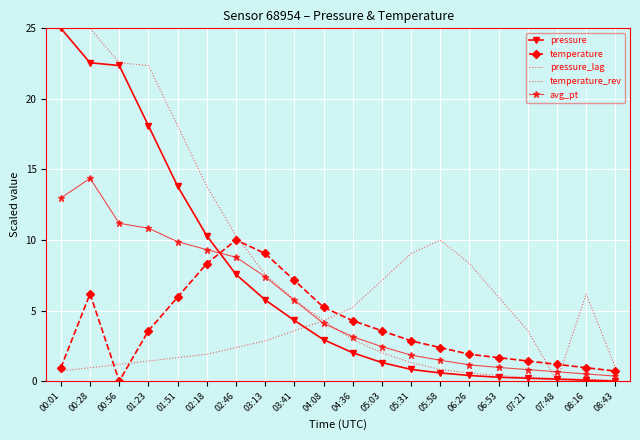

What is the maximum value shown in the chart?

25.0